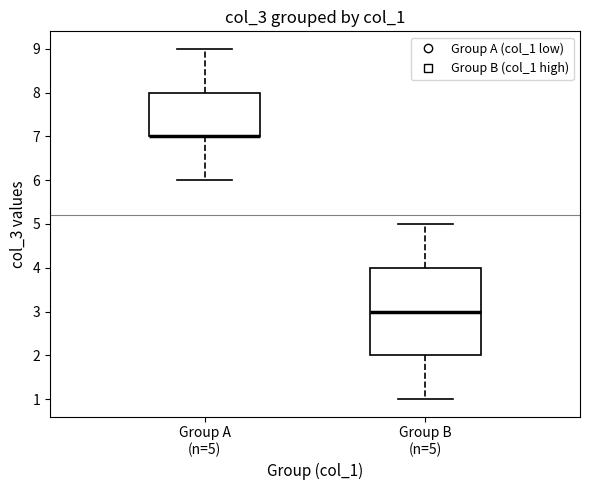

Reading left to right, read every box against the y-axis: the position of its median line, the range the box covers, and the ends of its whiskers. The values are not printed on the chart, so give them approximately, as read against the axis.

Group A (n=5): median 7 (drawn on the box's lower edge), box 7 to 8, whiskers 6 to 9
Group B (n=5): median 3, box 2 to 4, whiskers 1 to 5